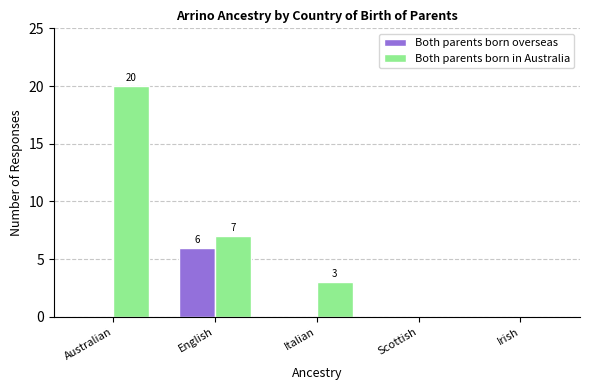

What is the maximum value for Both parents born in Australia?

20